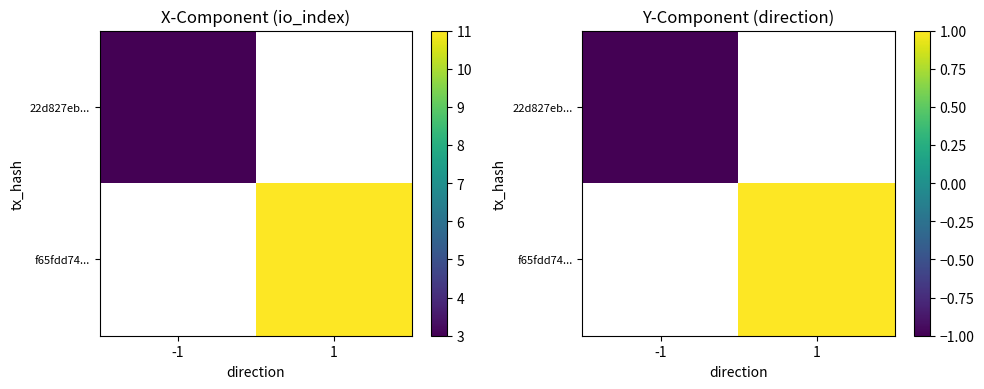

How many categories are shown in the chart?

2